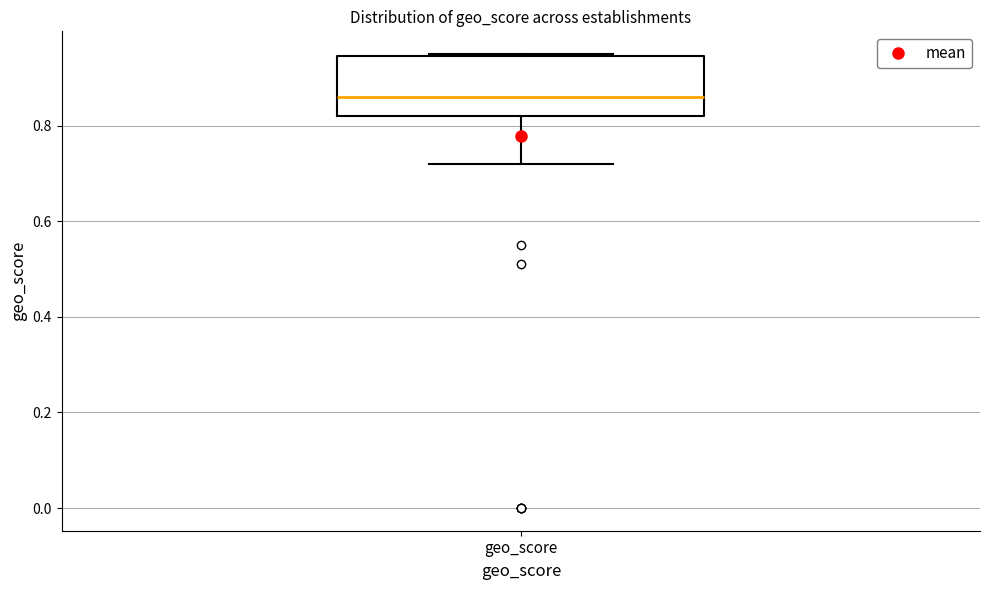

Transcribe this box plot: give where the median line is, the range the box spans, and where the two whiskers end, as read against the y-axis. The values are not printed on the chart, so give them approximately, as read against the axis.

median 0.86, box 0.82 to 0.94, whiskers 0.72 to 0.96